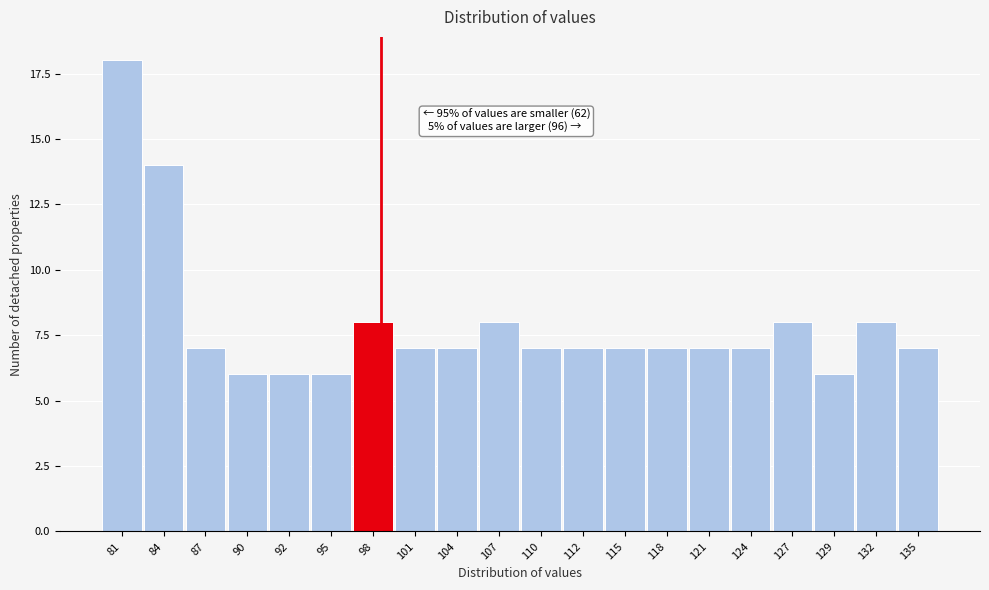

Reading left to right, what are all the values shown in this chart?

18	14	7	6	6	6	8	7	7	8	7	7	7	7	7	7	8	6	8	7